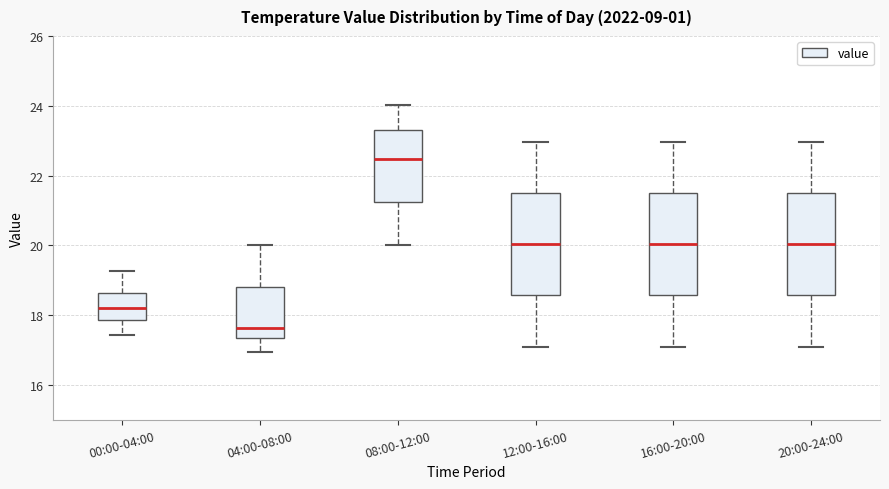

Reading left to right, transcribe this box plot: for each box, give where its median line is, the range the box spans, and where its two whiskers end, as read against the y-axis. The values are not printed on the chart, so give them approximately, as read against the axis.

00:00-04:00: median 18.2, box 17.8 to 18.6, whiskers 17.4 to 19.2
04:00-08:00: median 17.6, box 17.4 to 18.8, whiskers 17.0 to 20.0
08:00-12:00: median 22.4, box 21.2 to 23.4, whiskers 20.0 to 24.0
12:00-16:00: median 20.0, box 18.6 to 21.4, whiskers 17.2 to 23.0
16:00-20:00: median 20.0, box 18.6 to 21.4, whiskers 17.2 to 23.0
20:00-24:00: median 20.0, box 18.6 to 21.4, whiskers 17.2 to 23.0